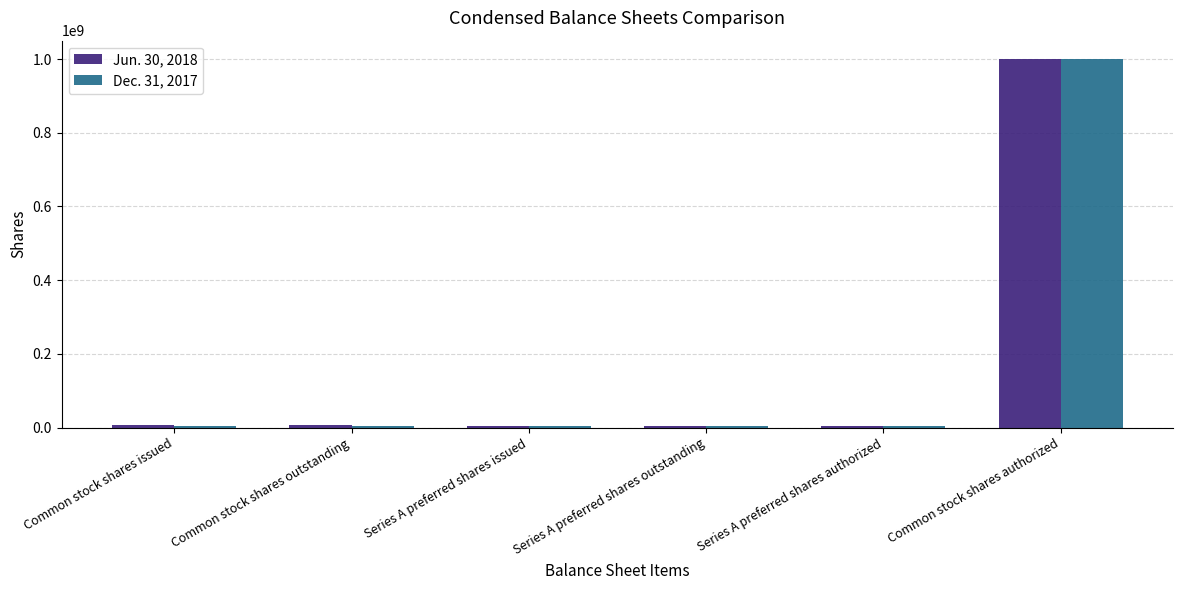

What position from the right is Common stock shares outstanding?

5